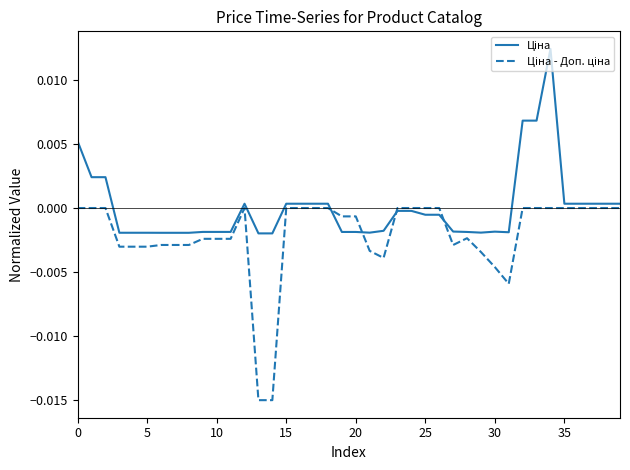

What is the label of the 12th point from the left?

11